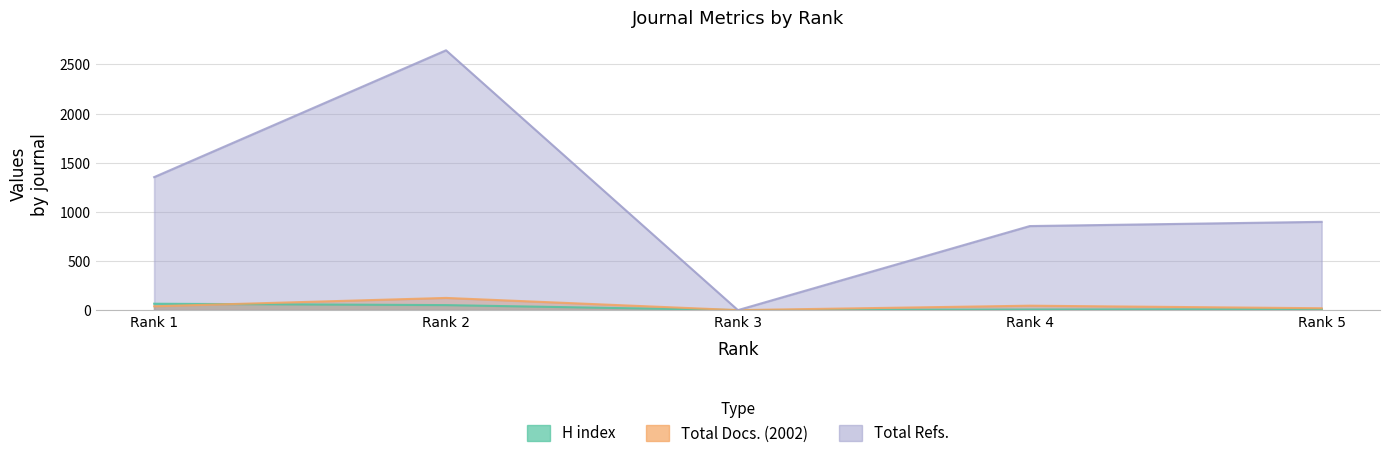

At which label is Total Refs. closest to 1321?

Rank 1